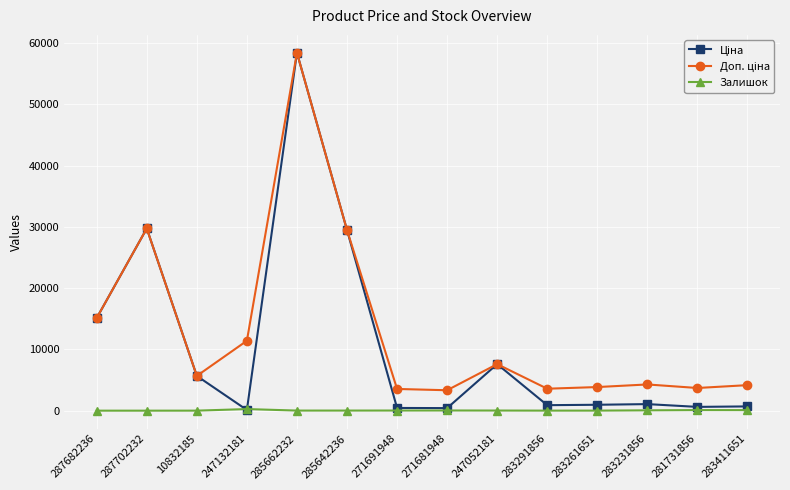

The Залишок series shows 22.0 at 271691948. True or false?

True